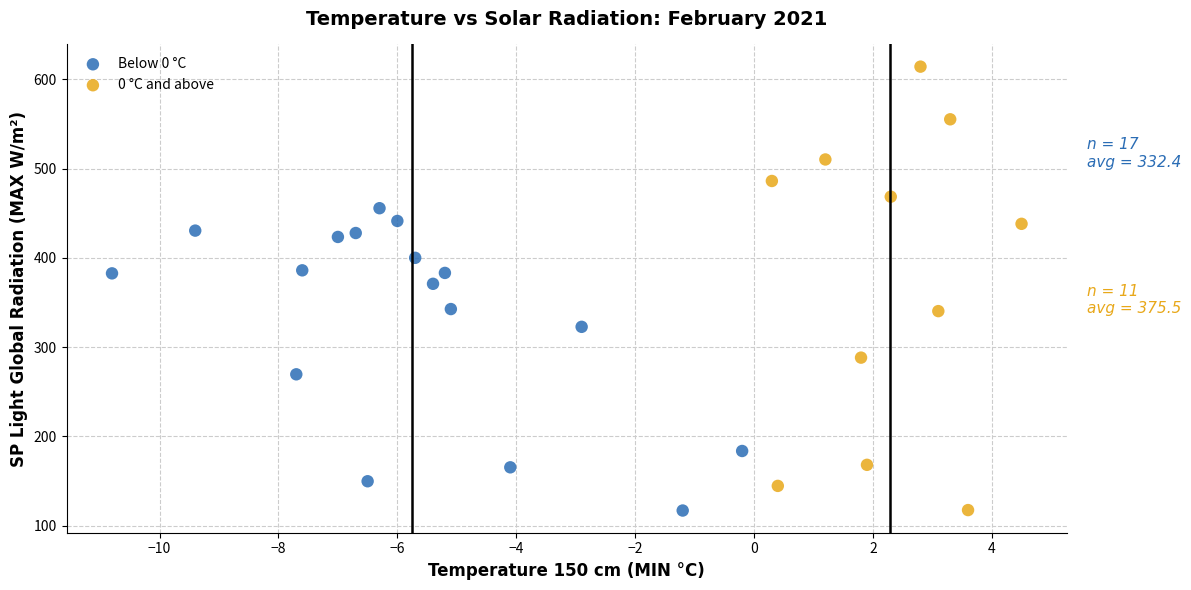

Which series contains the highest Y value?

0 °C and above